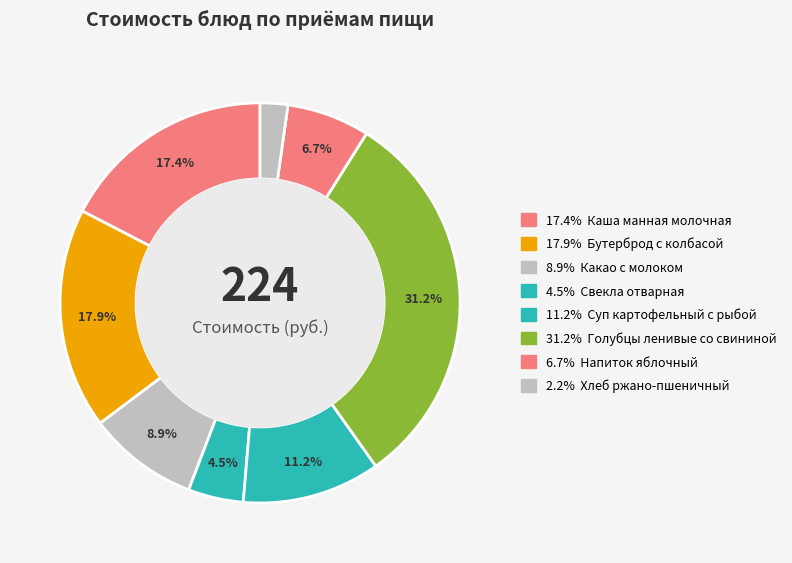

How many slices are in this pie chart?

8